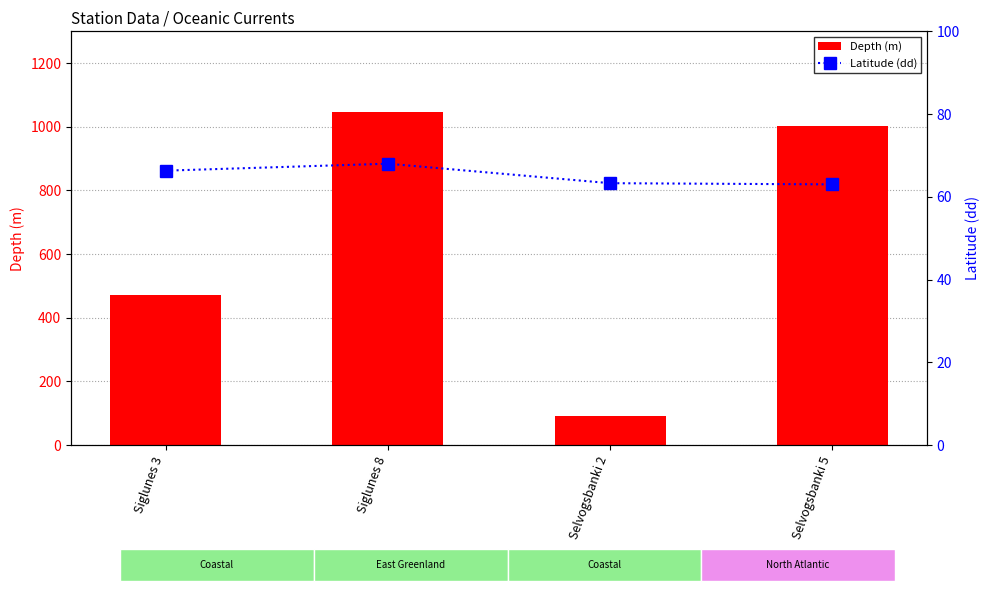

Rank the series by their average value, from lowest to highest.

Latitude (dd), Depth (m)